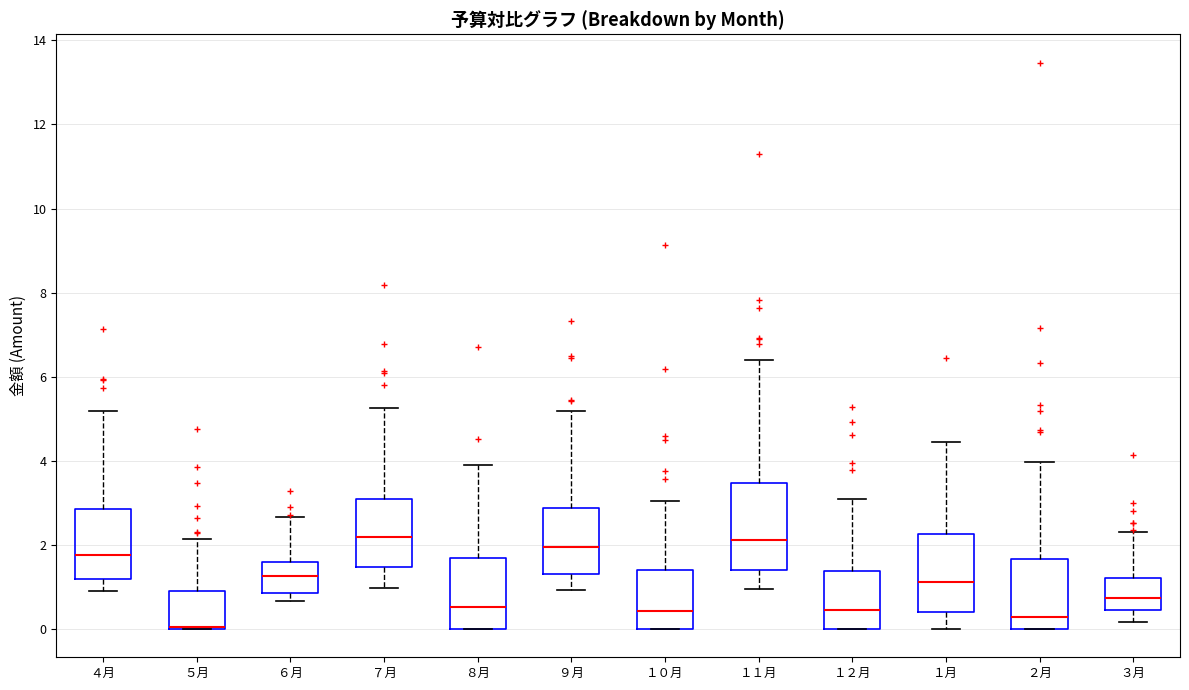

Reading left to right, transcribe this box plot: for each box, give where its median line is, the range the box spans, and where its two whiskers end, as read against the y-axis. The values are not printed on the chart, so give them approximately, as read against the axis.

４月: median 1.8, box 1.2 to 2.8, whiskers 1.0 to 5.2
５月: median 0.0 (drawn on the box's lower edge), box 0.0 to 0.8, whiskers 0.0 to 2.2
６月: median 1.2, box 0.8 to 1.6, whiskers 0.6 to 2.6
７月: median 2.2, box 1.4 to 3.2, whiskers 1.0 to 5.2
８月: median 0.6, box 0.0 to 1.6, whiskers 0.0 to 3.8
９月: median 2.0, box 1.4 to 2.8, whiskers 1.0 to 5.2
１０月: median 0.4, box 0.0 to 1.4, whiskers 0.0 to 3.0
１１月: median 2.2, box 1.4 to 3.4, whiskers 1.0 to 6.4
１２月: median 0.4, box 0.0 to 1.4, whiskers 0.0 to 3.0
１月: median 1.2, box 0.4 to 2.2, whiskers 0.0 to 4.4
２月: median 0.2, box 0.0 to 1.6, whiskers 0.0 to 4.0
３月: median 0.8, box 0.4 to 1.2, whiskers 0.2 to 2.4